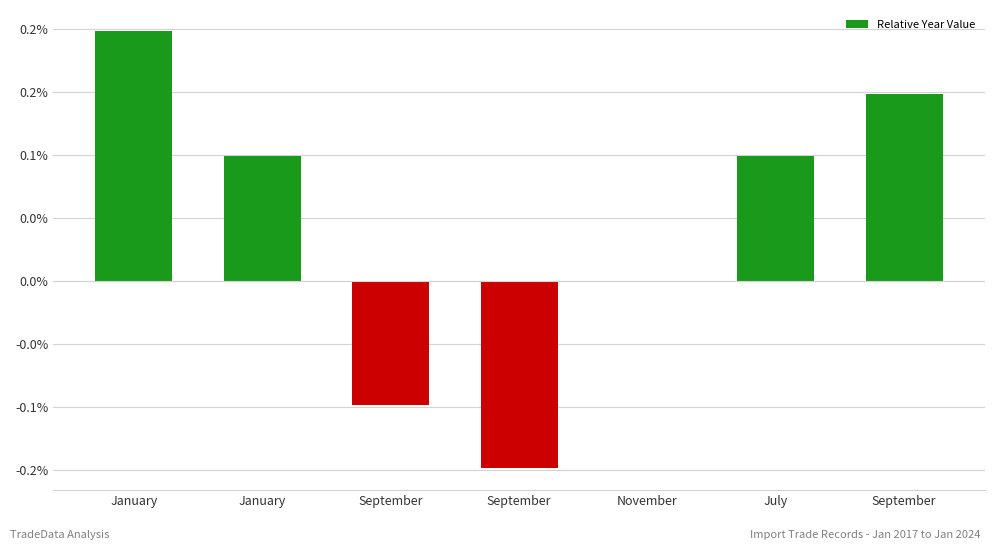

Rank the categories by value from highest to lowest.

January, September, January, July, November, September, September